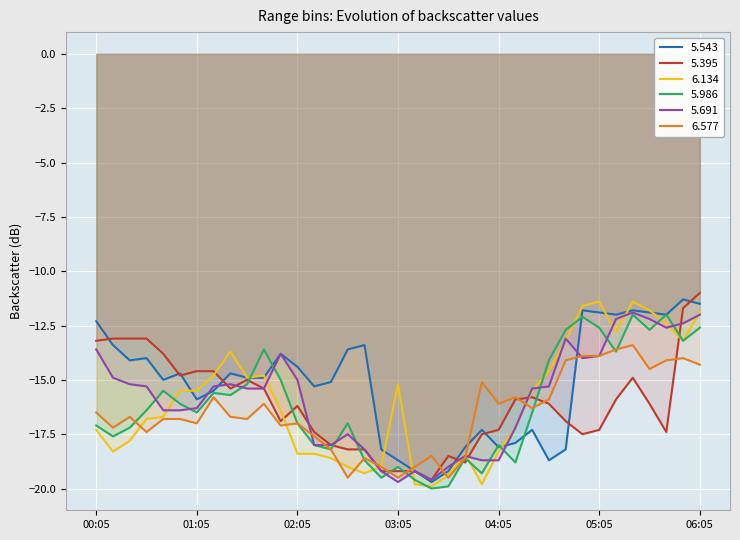

What is the value of the 5.986 point at the 28th from the left?

-14.1